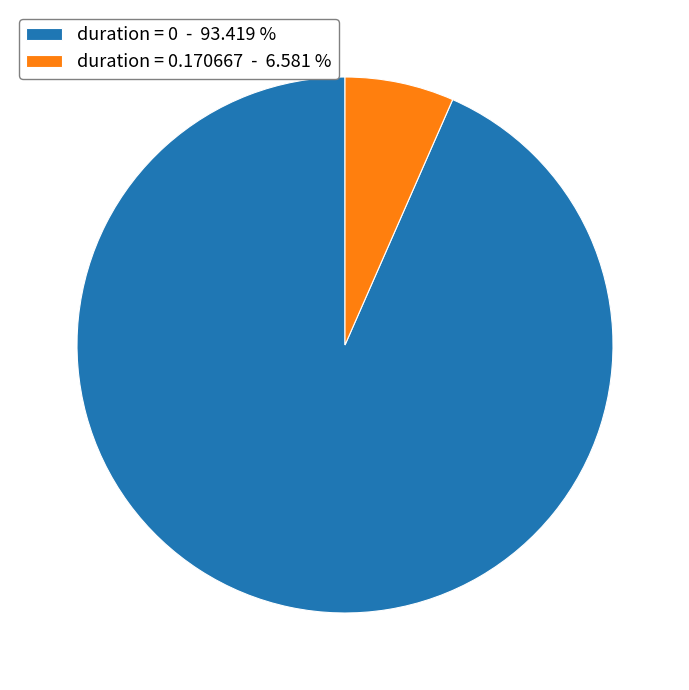

Does duration = 0 - 93.419 % represent more than half of the total?

Yes